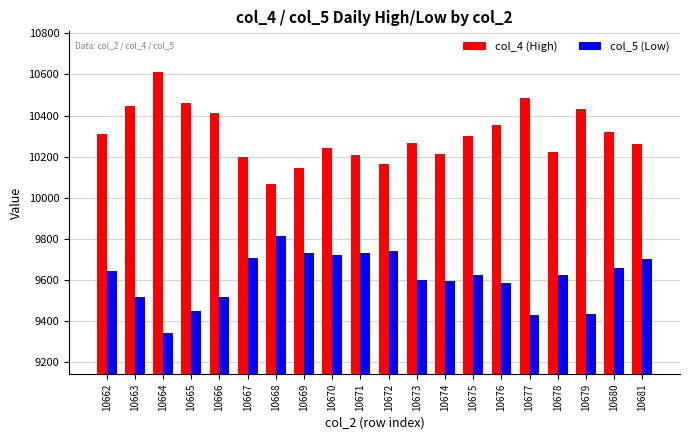

What is the value of the col_5 (Low) bar at the 18th from the left?

9431